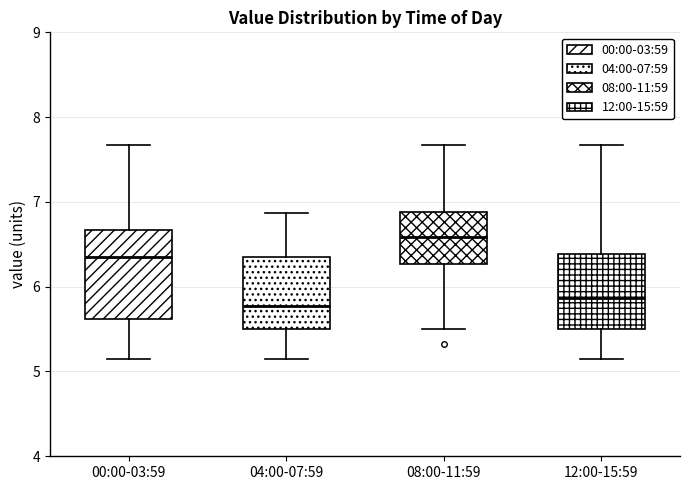

Reading left to right, read every box against the y-axis: the position of its median line, the range the box covers, and the ends of its whiskers. The values are not printed on the chart, so give them approximately, as read against the axis.

00:00-03:59: median 6.4, box 5.6 to 6.7, whiskers 5.2 to 7.7
04:00-07:59: median 5.8, box 5.5 to 6.4, whiskers 5.2 to 6.9
08:00-11:59: median 6.6, box 6.3 to 6.9, whiskers 5.5 to 7.7
12:00-15:59: median 5.9, box 5.5 to 6.4, whiskers 5.2 to 7.7